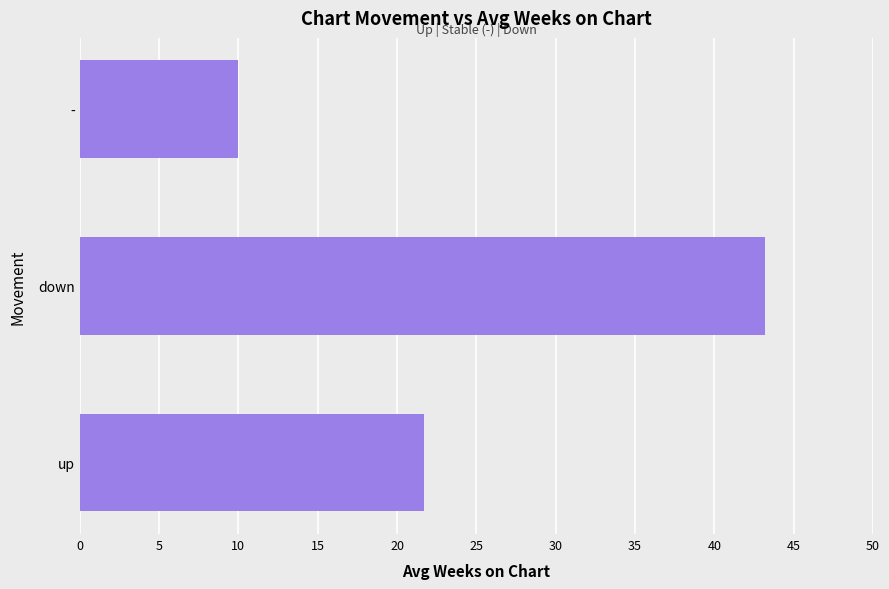

What is the change in value from down to -?

-33.2